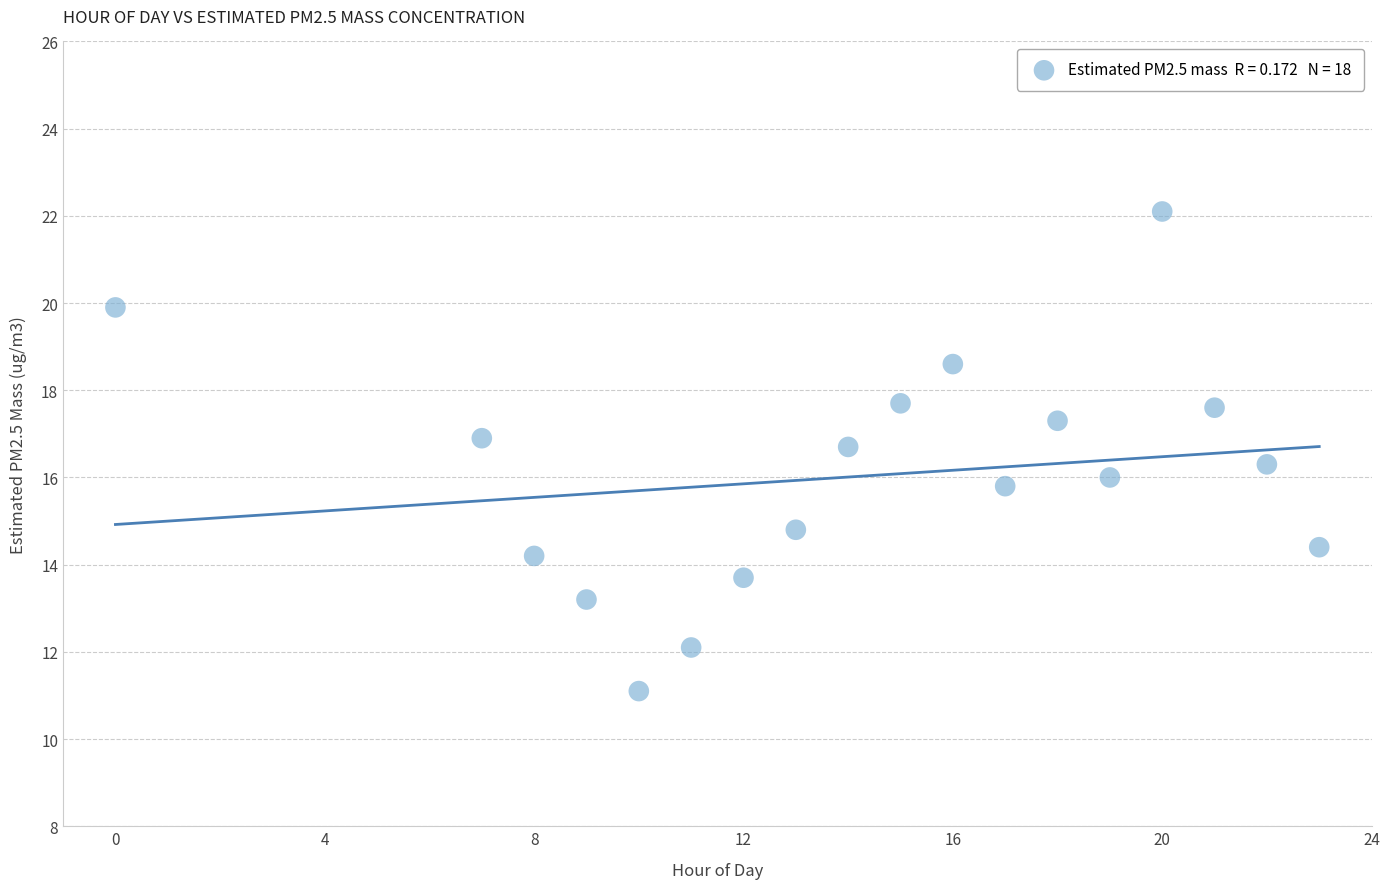

What is the range of Y values (max minus min)?

11.0